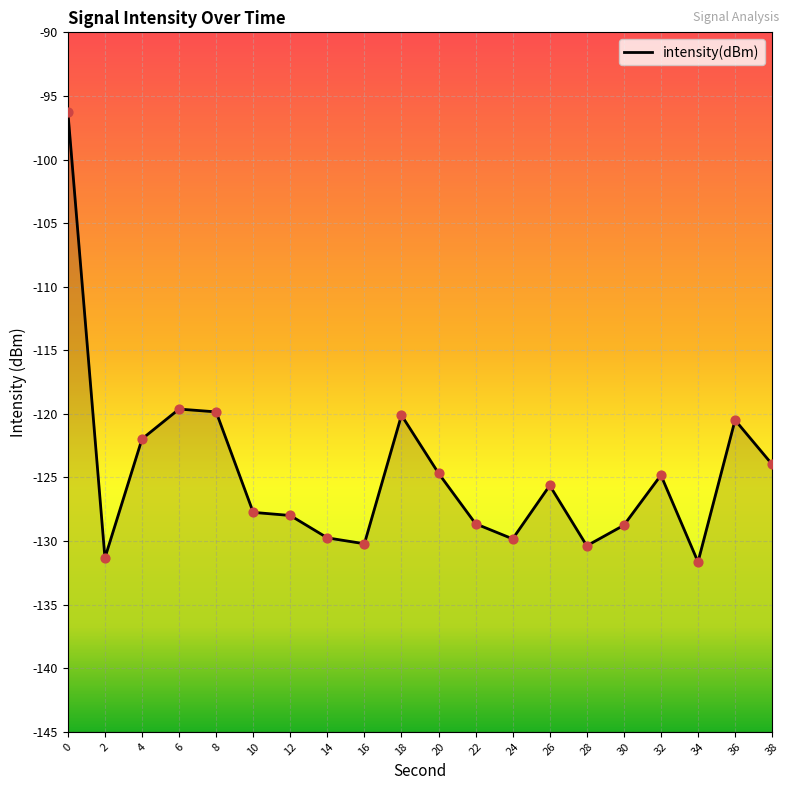

Which has a higher value, 24 or 12?

12